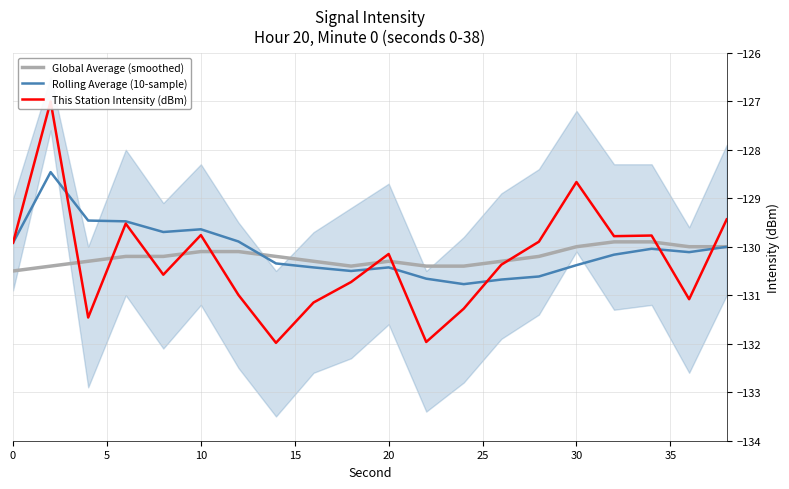

In Rolling Average (10-sample), how many points are higher than both neighbors (excluding endpoints)?

4